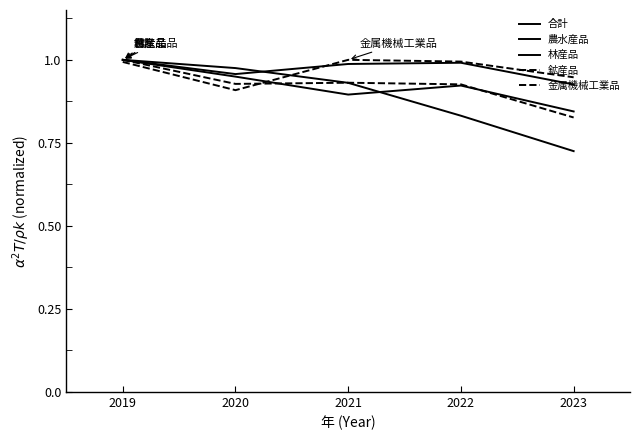

How many lines are shown in the chart?

5